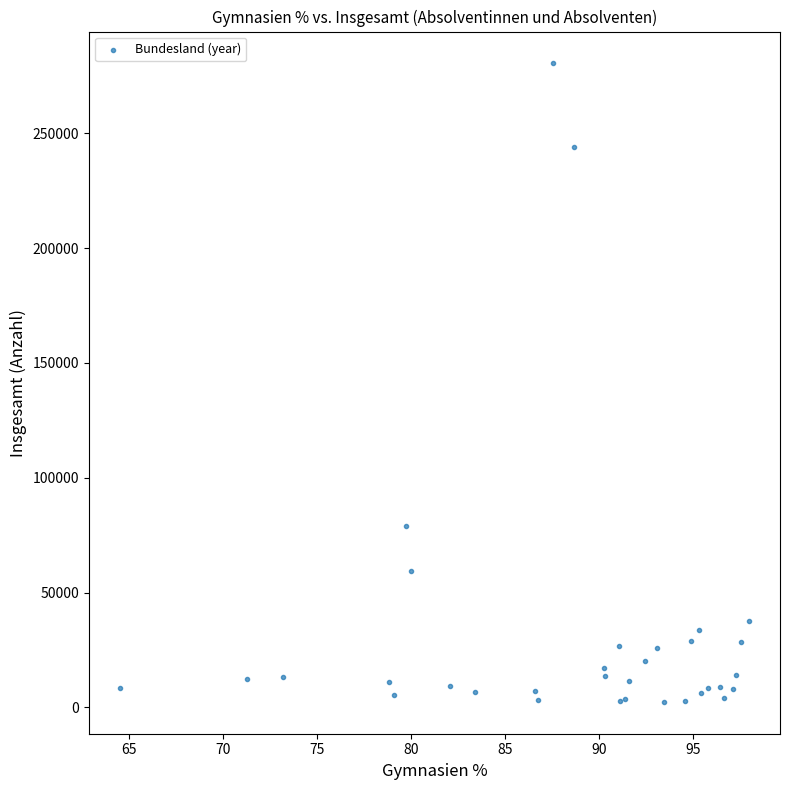

What Y value in the scatter plot is closest to 141439?

79141